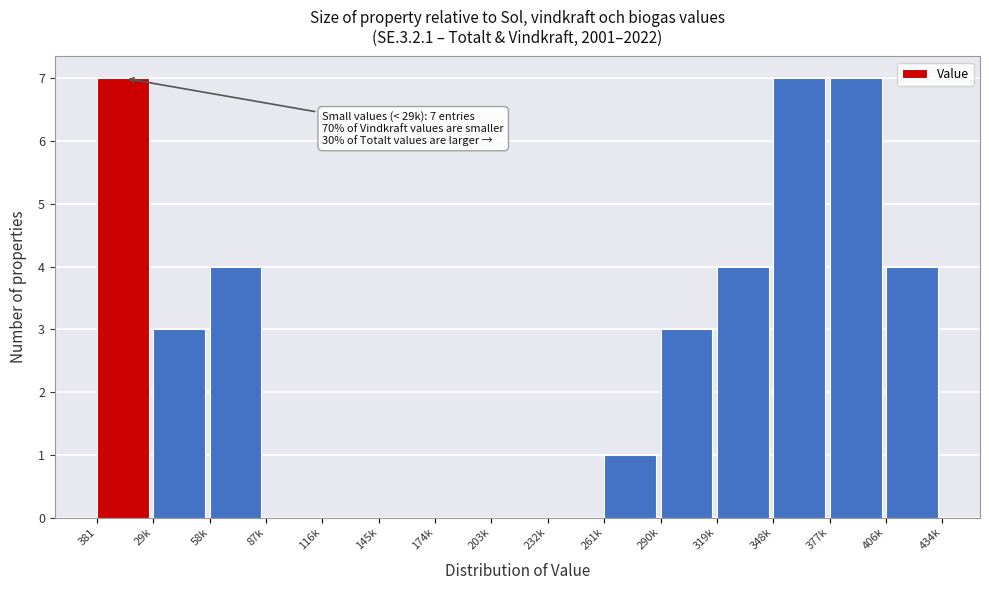

Reading right to left, transcribe all the data shown in this chart.

406k=4	377k=7	348k=7	319k=4	290k=3	261k=1	232k=0	203k=0	174k=0	145k=0	116k=0	87k=0	58k=4	29k=3	381=7